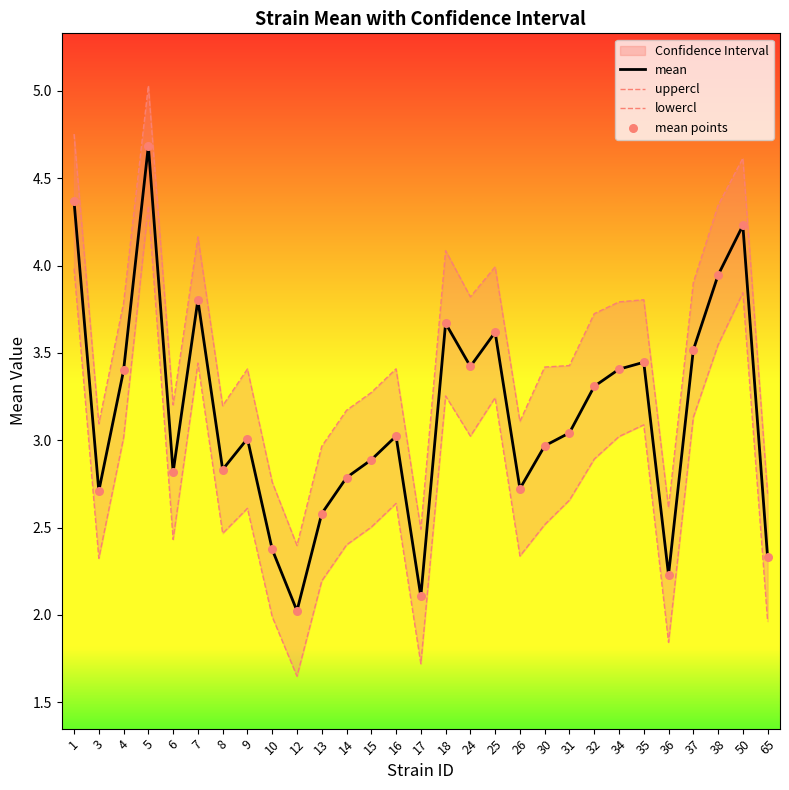

At which category is the sum across all series the highest?

5